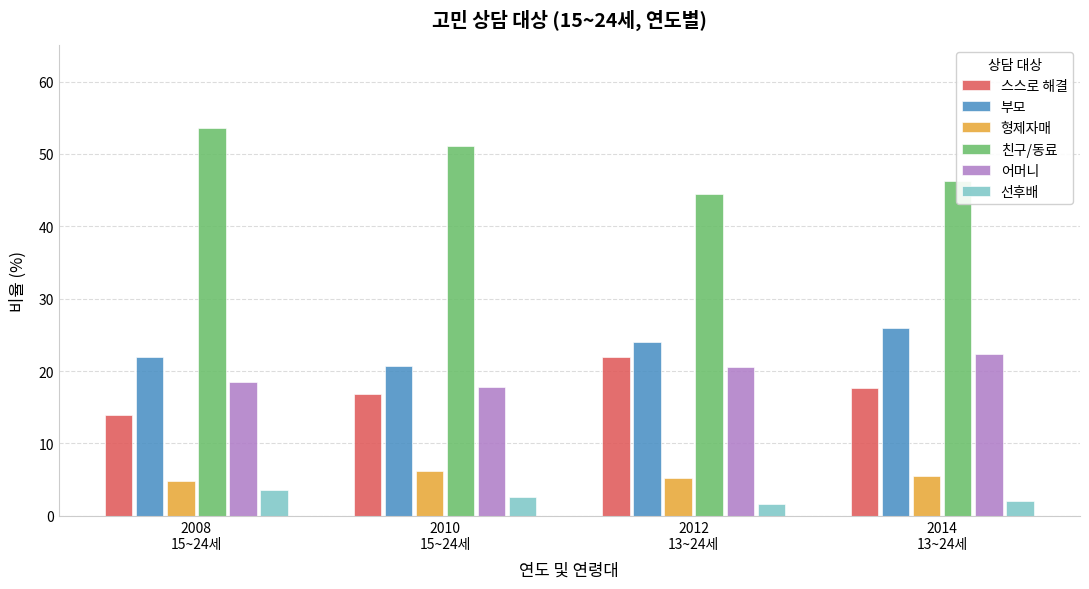

What is the smallest value displayed?

1.7